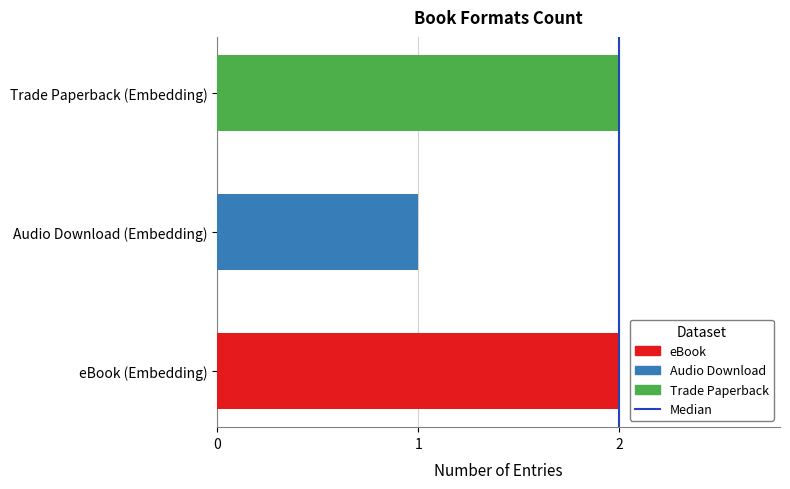

Reading bottom to top, extract all data points from this chart.

eBook (Embedding)=2	Audio Download (Embedding)=1	Trade Paperback (Embedding)=2